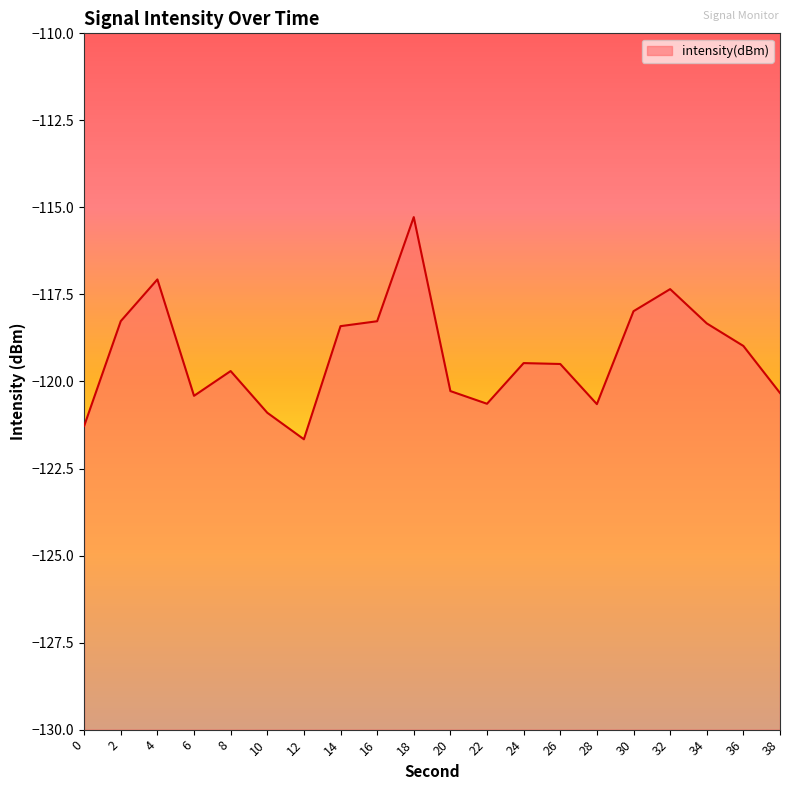

How many lines are shown in the chart?

1